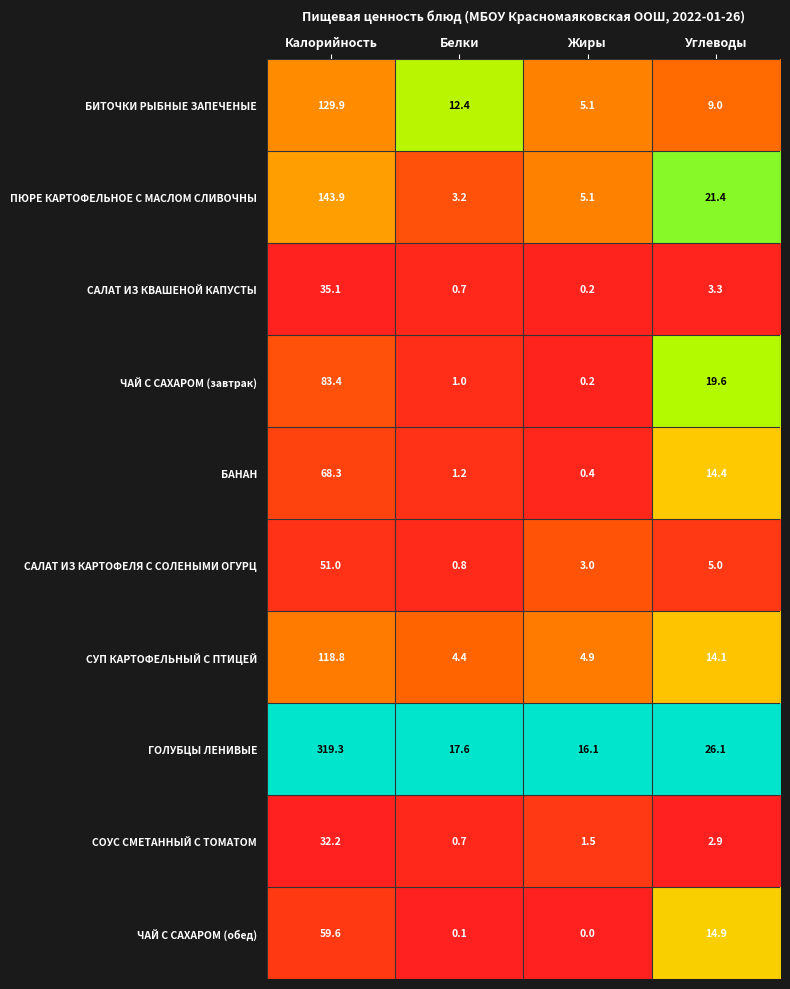

What is the difference between the highest and lowest values at Белки?

17.5